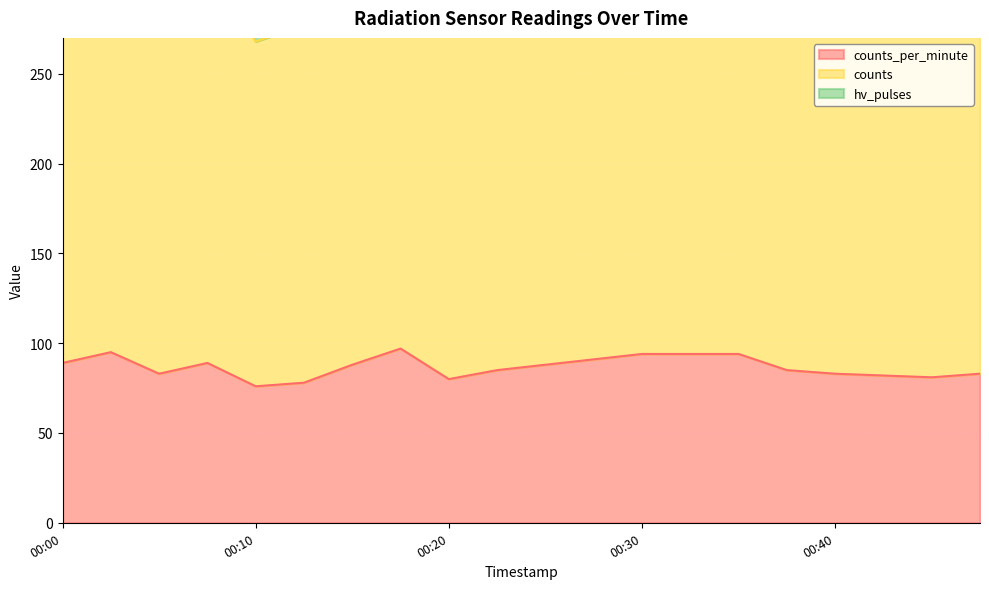

Reading right to left, extract all data points from this chart.

counts_per_minute: 83	81	82	83	85	94	94	94	91	88	85	80	97	88	78	76	89	83	95	89
counts: 292	288	288	292	299	330	330	330	320	310	298	282	343	309	277	268	317	291	335	312